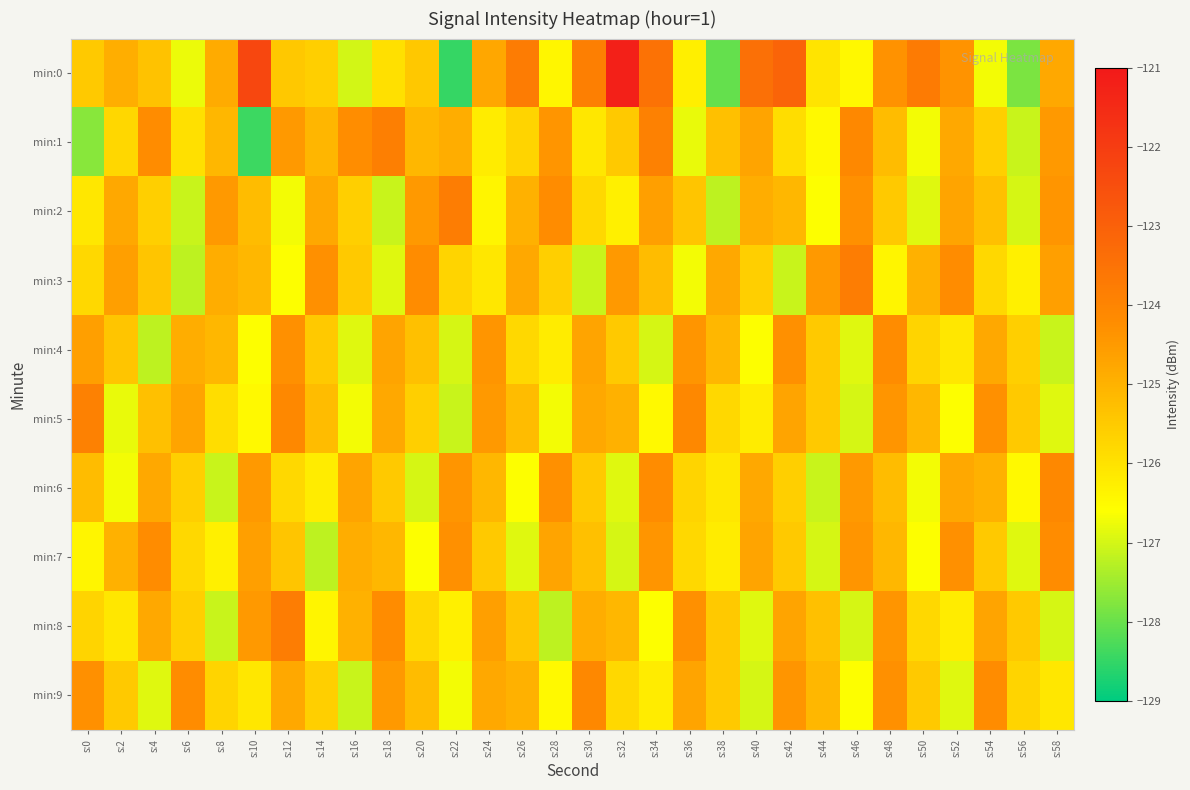

Rank the series at s:44 from lowest to highest value.

min:6, min:7, min:2, min:1, min:0, min:4, min:5, min:8, min:9, min:3